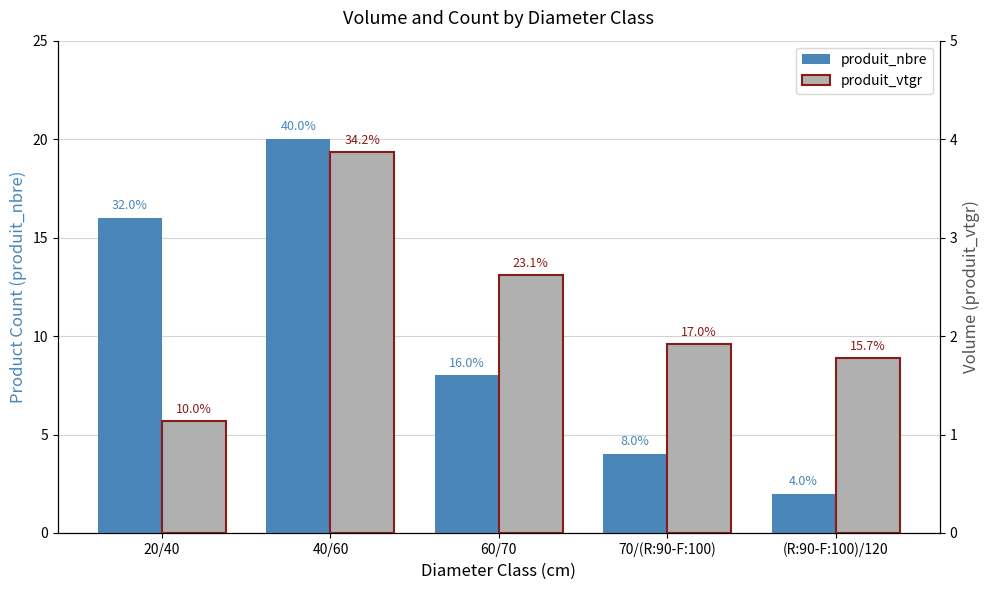

Count the produit_nbre values in the range 4 to 16.

3